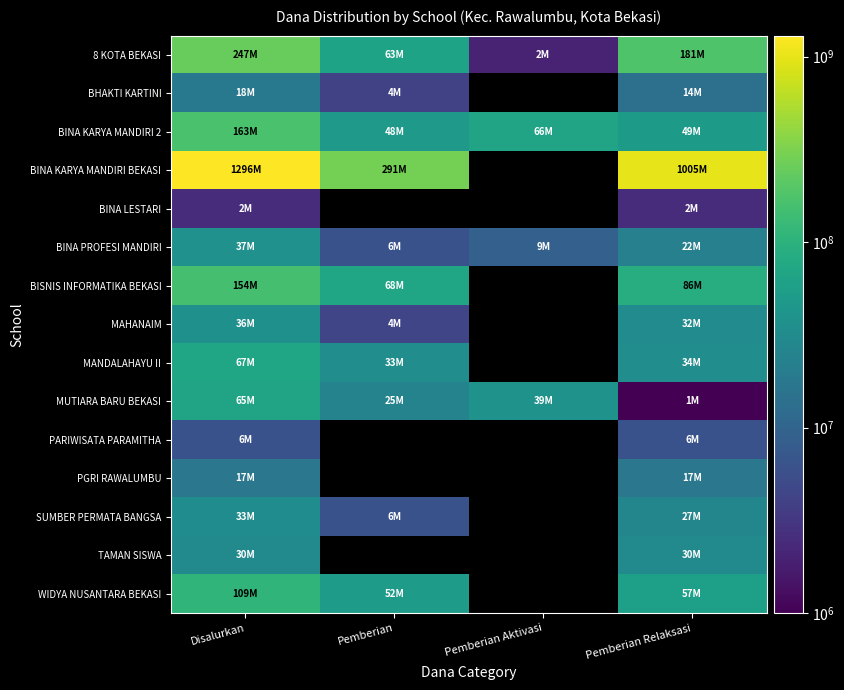

How many data points does each series have?

4